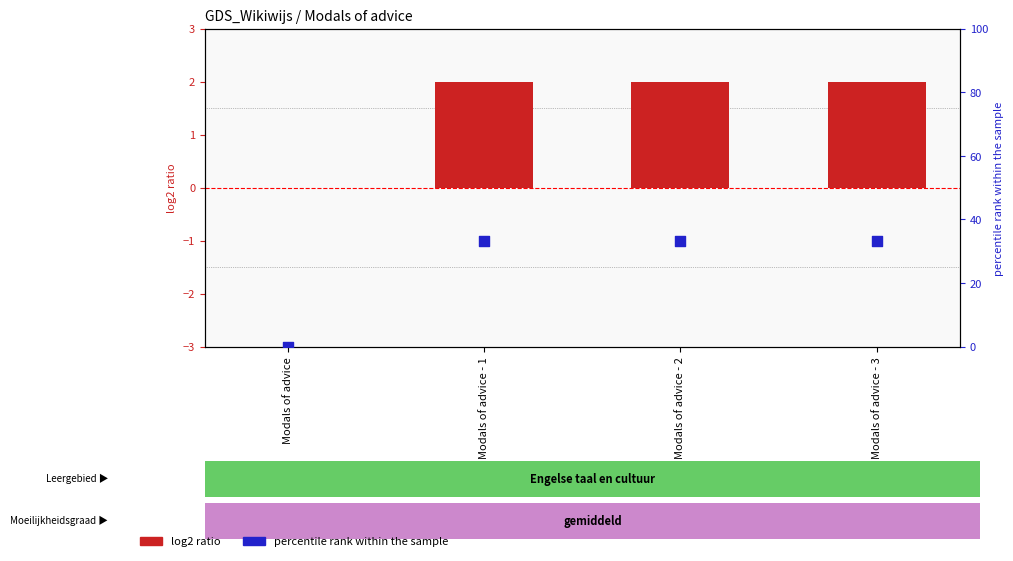

Which series contains the lowest Y value?

log2 ratio